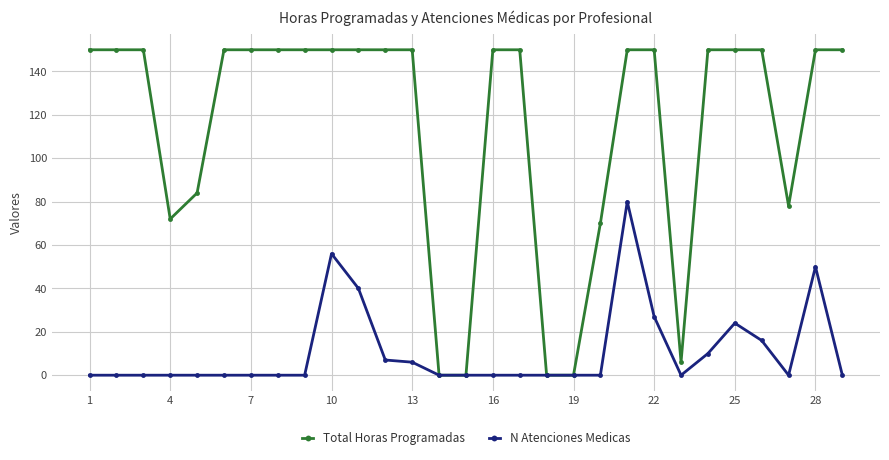

What is the value of the Total Horas Programadas point at the 29th from the left?

150